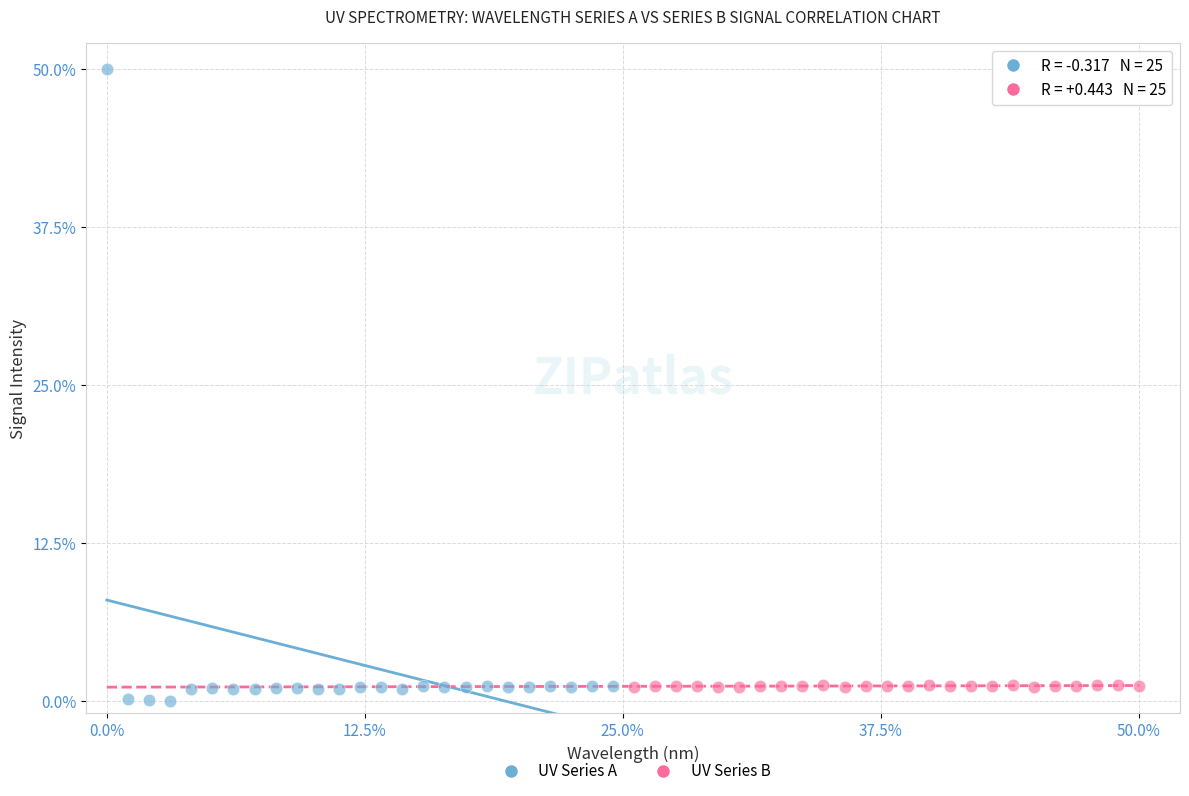

Which series has the largest Y range (max minus min)?

UV Series A